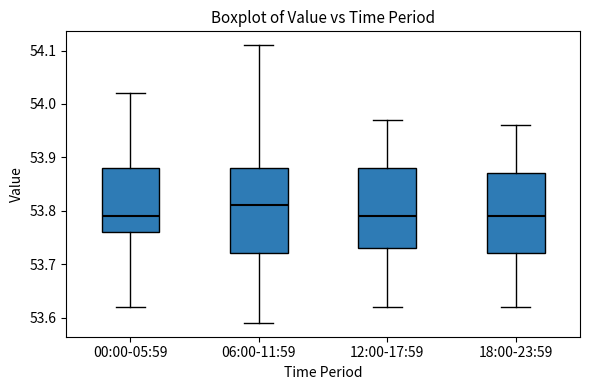

Where does the median line of the box for 18:00-23:59 sit on the y-axis? The values are not printed on the chart, so give them approximately, as read against the axis.

53.79